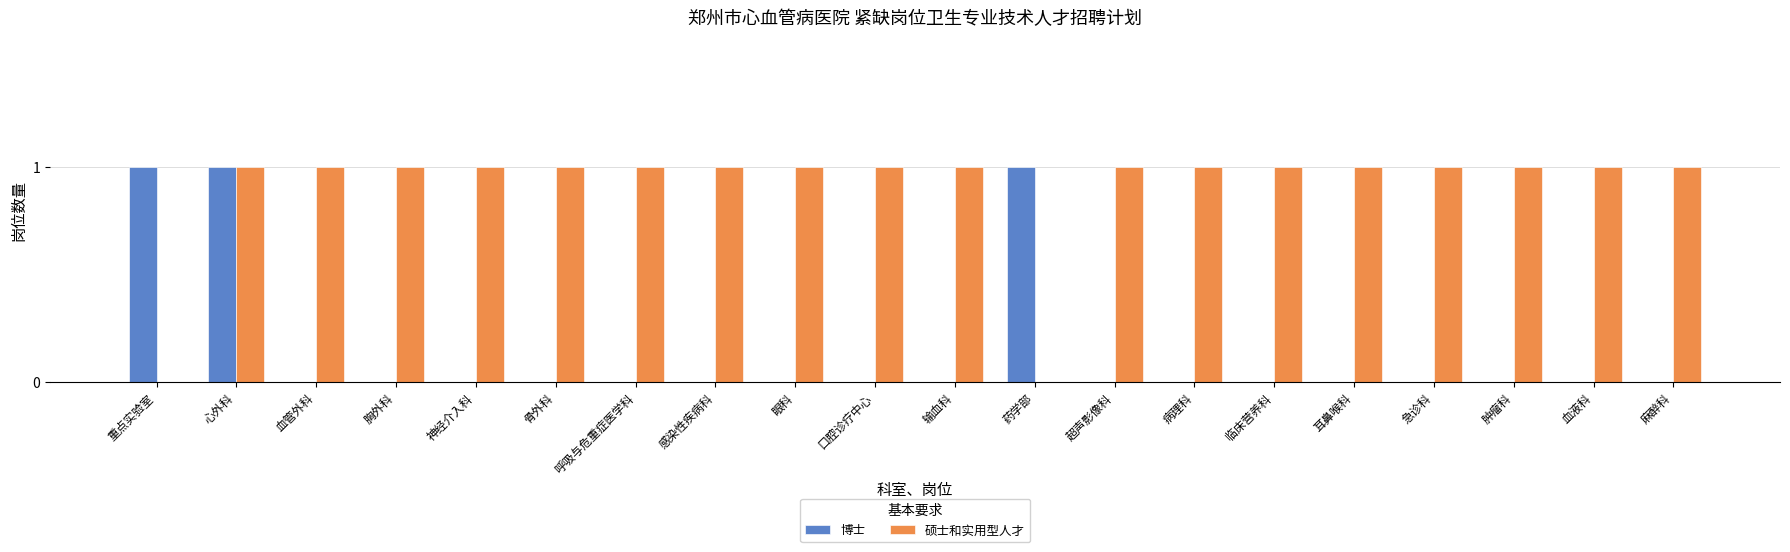

The value of 博士 at 胸外科 is -1. True or false?

False